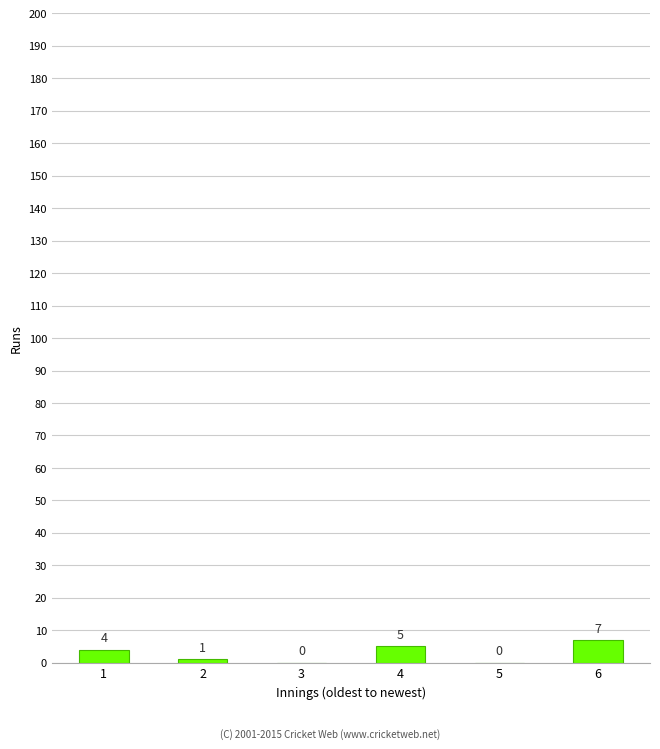

The chart shows a value of 0 at 3. True or false?

True